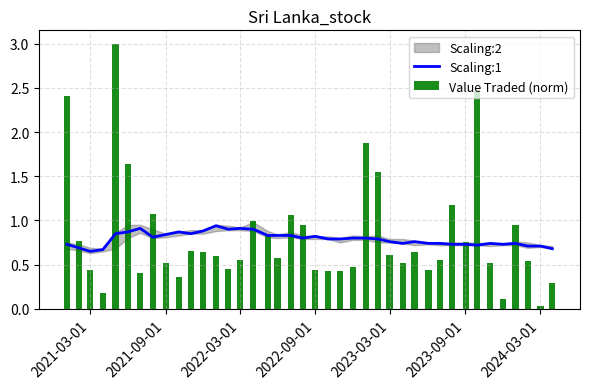

The value of Scaling:1 at 2022-03-01 is 0.3. True or false?

False